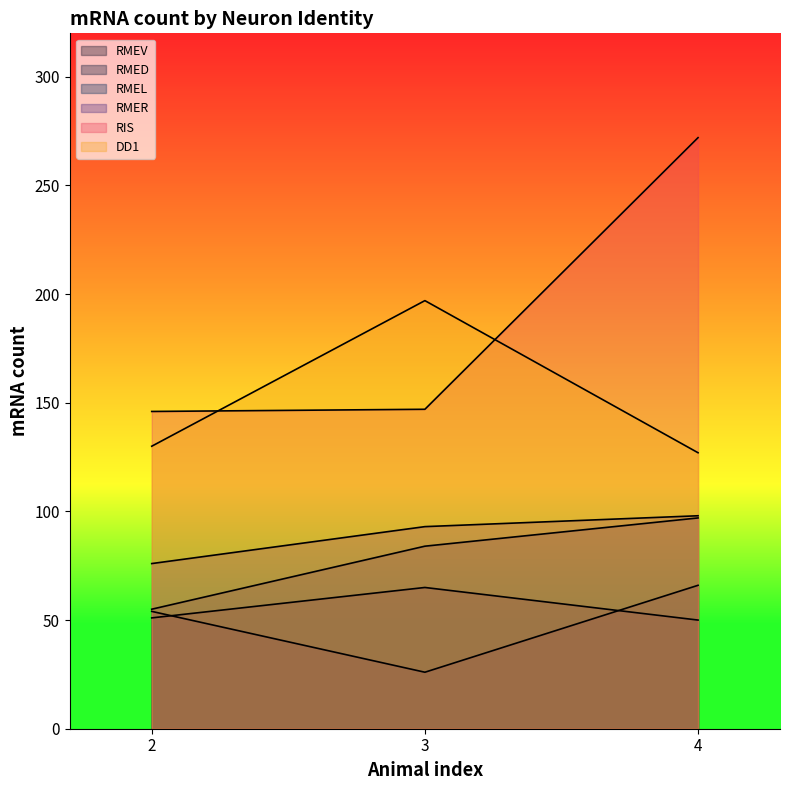

Reading left to right, list all the values displayed in this chart.

RMEV: 51	65	50
RMED: 54	26	66
RMEL: 55	84	97
RMER: 76	93	98
RIS: 146	147	272
DD1: 130	197	127